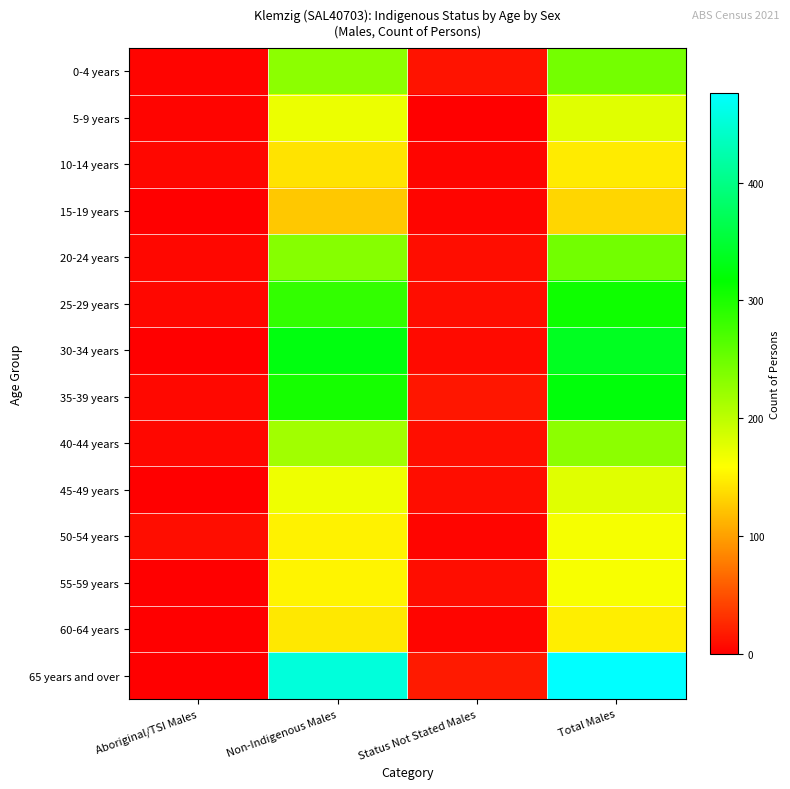

Which series has the largest range (max minus min)?

65 years and over